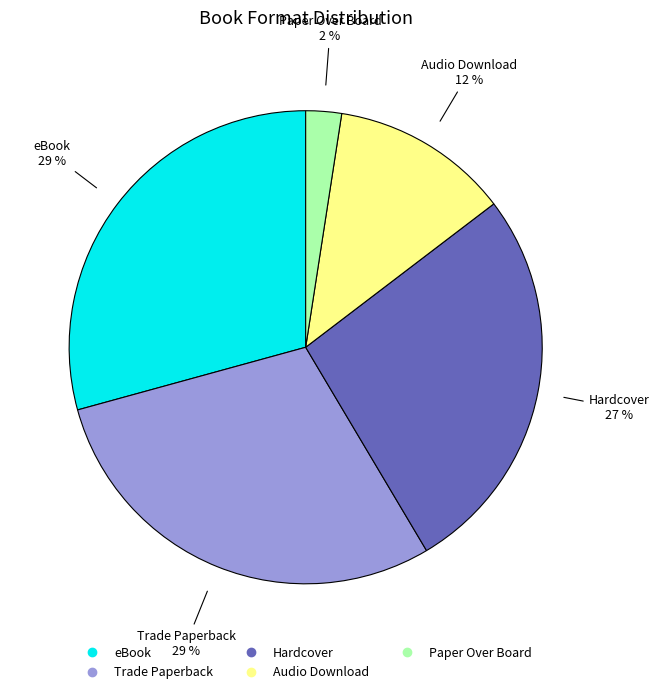

Is there any slice that represents more than half of the pie?

No